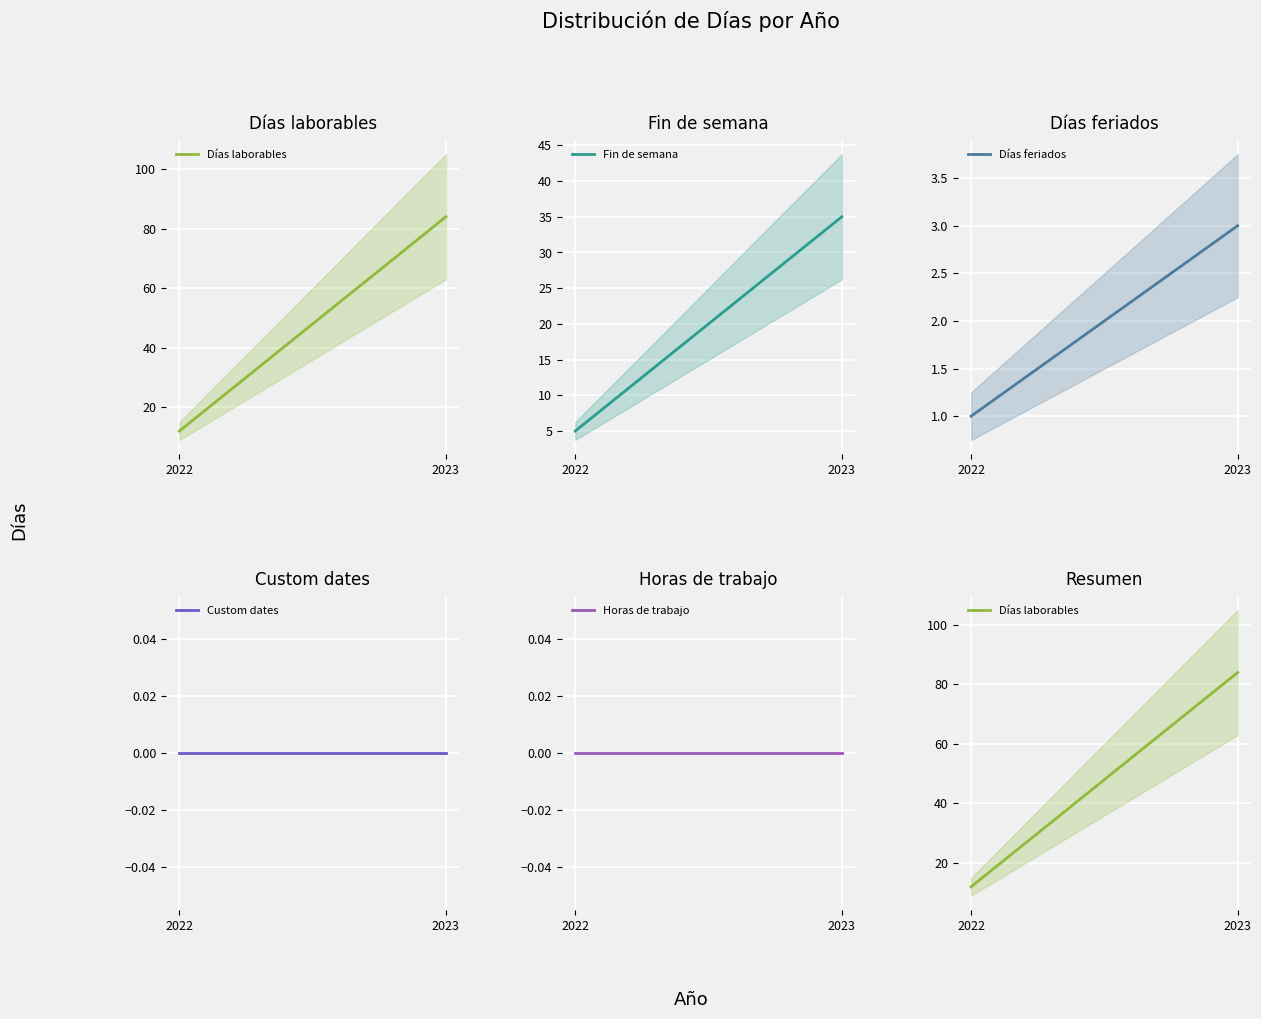

What is the value of the Días feriados point at the 1st from the left?

1